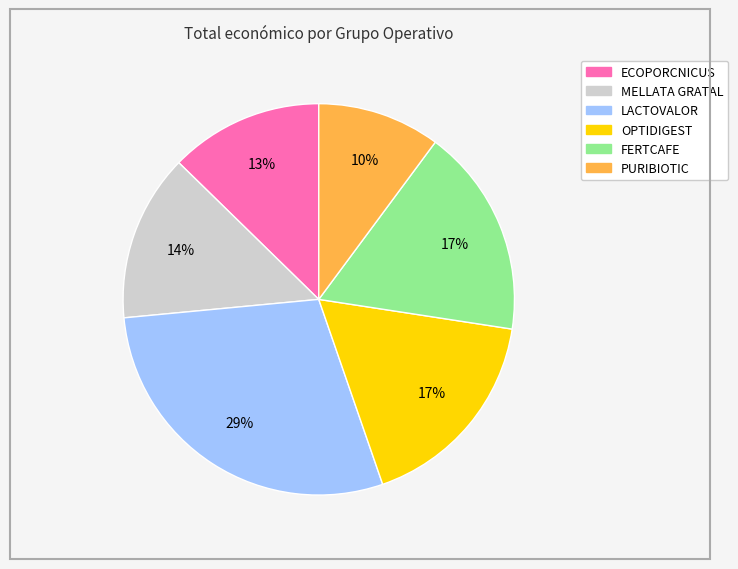

Is there a majority slice in this chart?

No